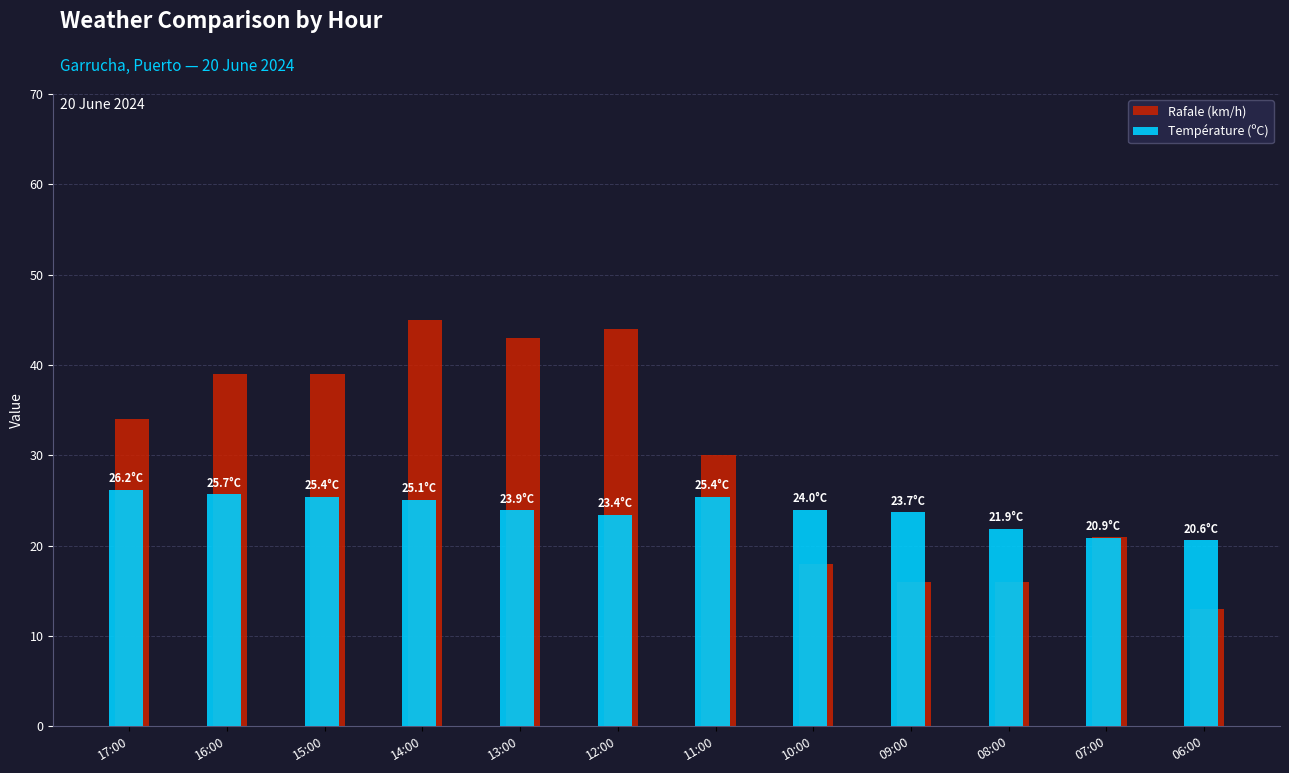

What is the approximate value of Température (ºC) at 12:00?

23.4